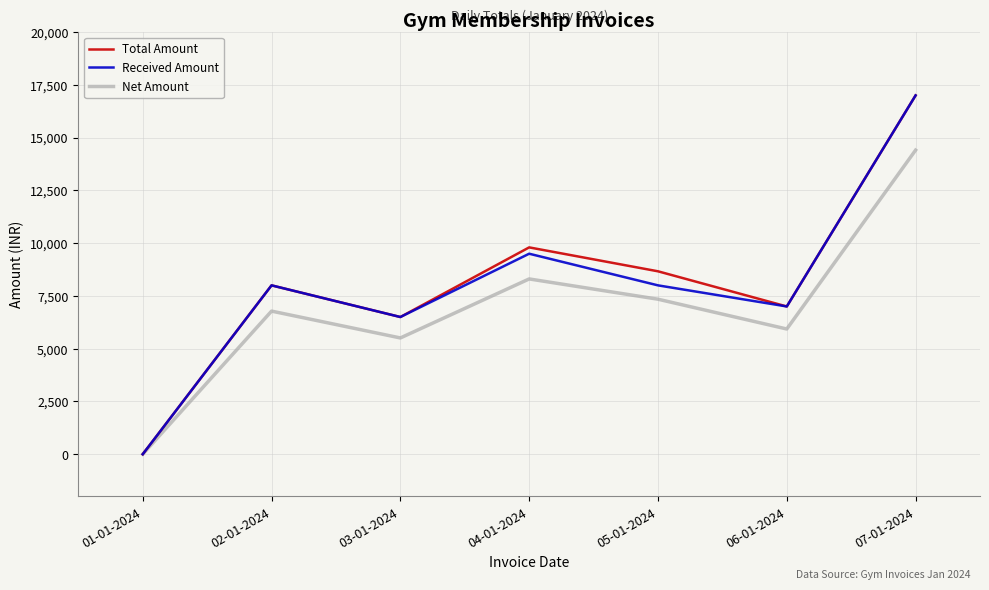

Rank the categories by Total Amount value from highest to lowest.

07-01-2024, 04-01-2024, 05-01-2024, 02-01-2024, 06-01-2024, 03-01-2024, 01-01-2024